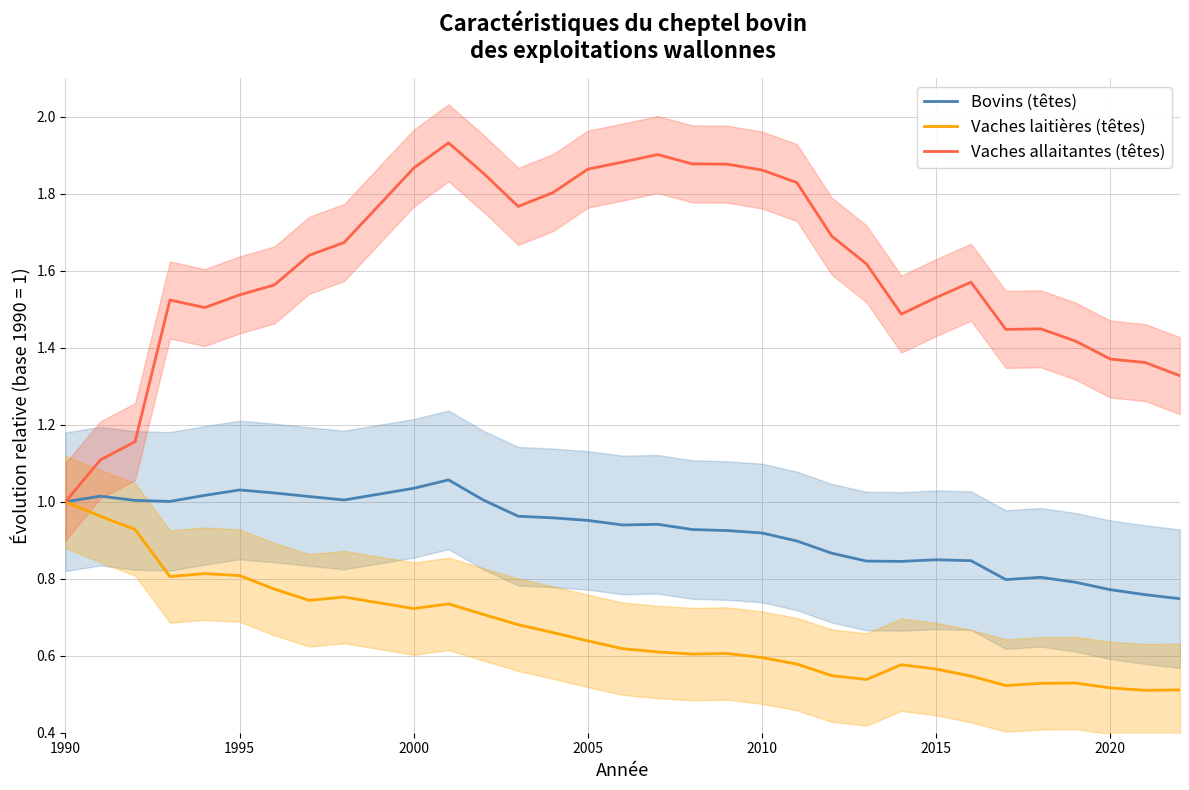

Which category has the lowest value in the Vaches allaitantes (têtes) series?

1990